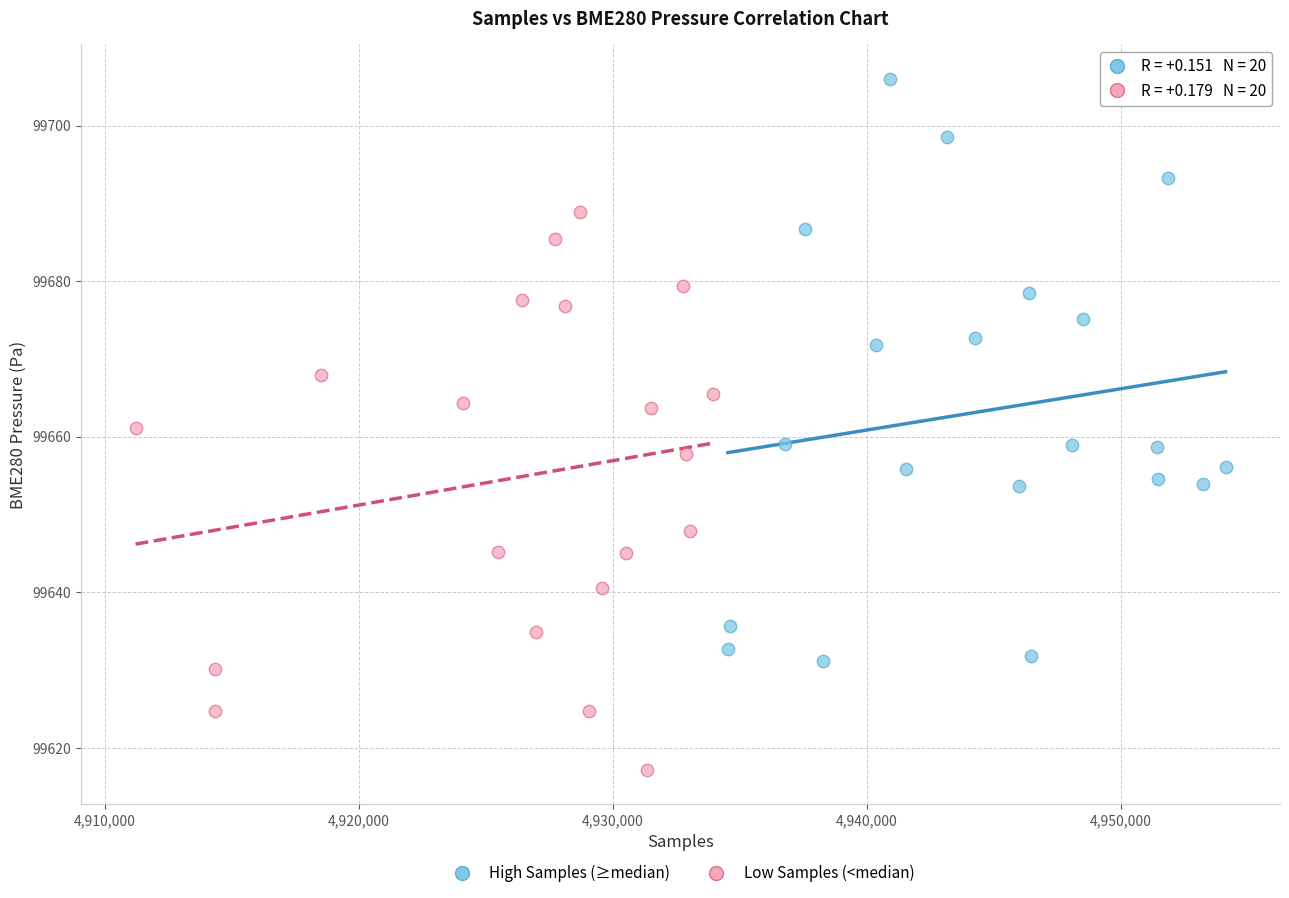

Which series contains the highest Y value?

High Samples (≥median)